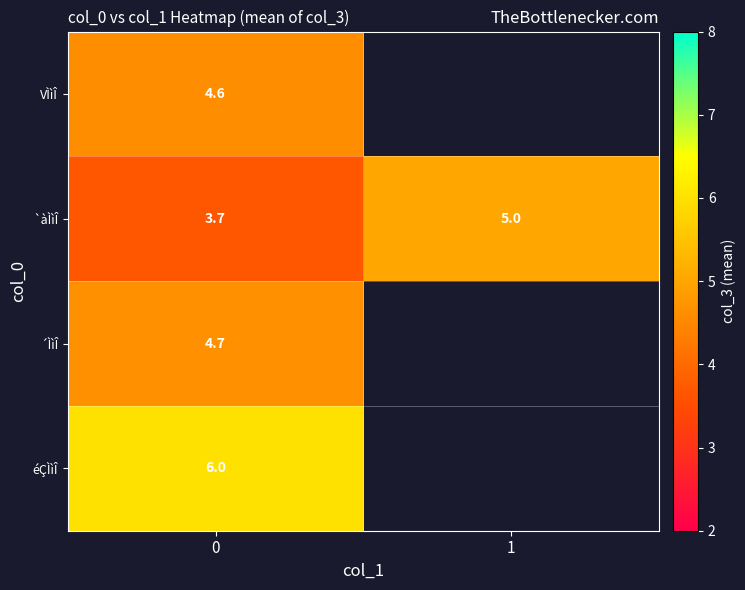

Rank the series at 0 from highest to lowest value.

éÇÌìÎ, ´ÌìÎ, VÌìÎ, `àÌìÎ